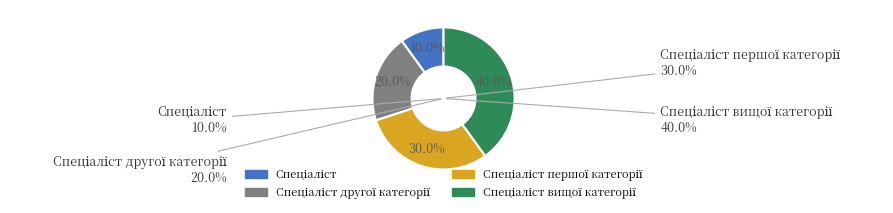

What is the ratio of the value at Спеціаліст другої категорії to the value at Спеціаліст вищої категорії?

0.5